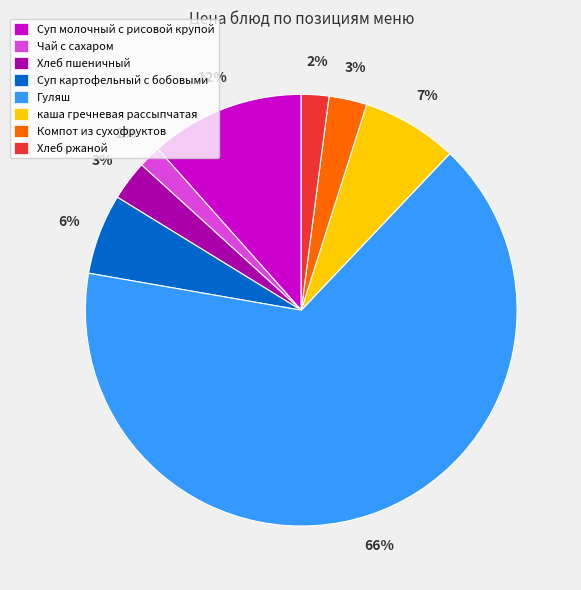

Which category accounts for the majority?

Гуляш